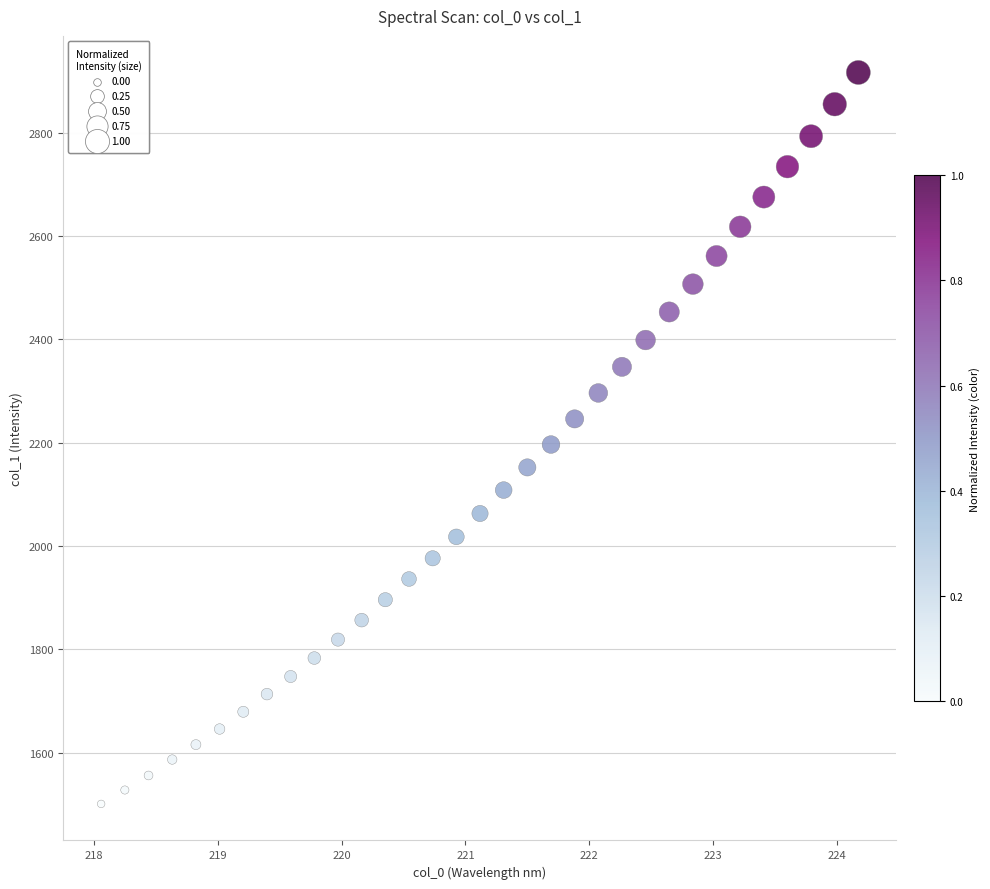

What is the range of Y values (max minus min)?

1416.2